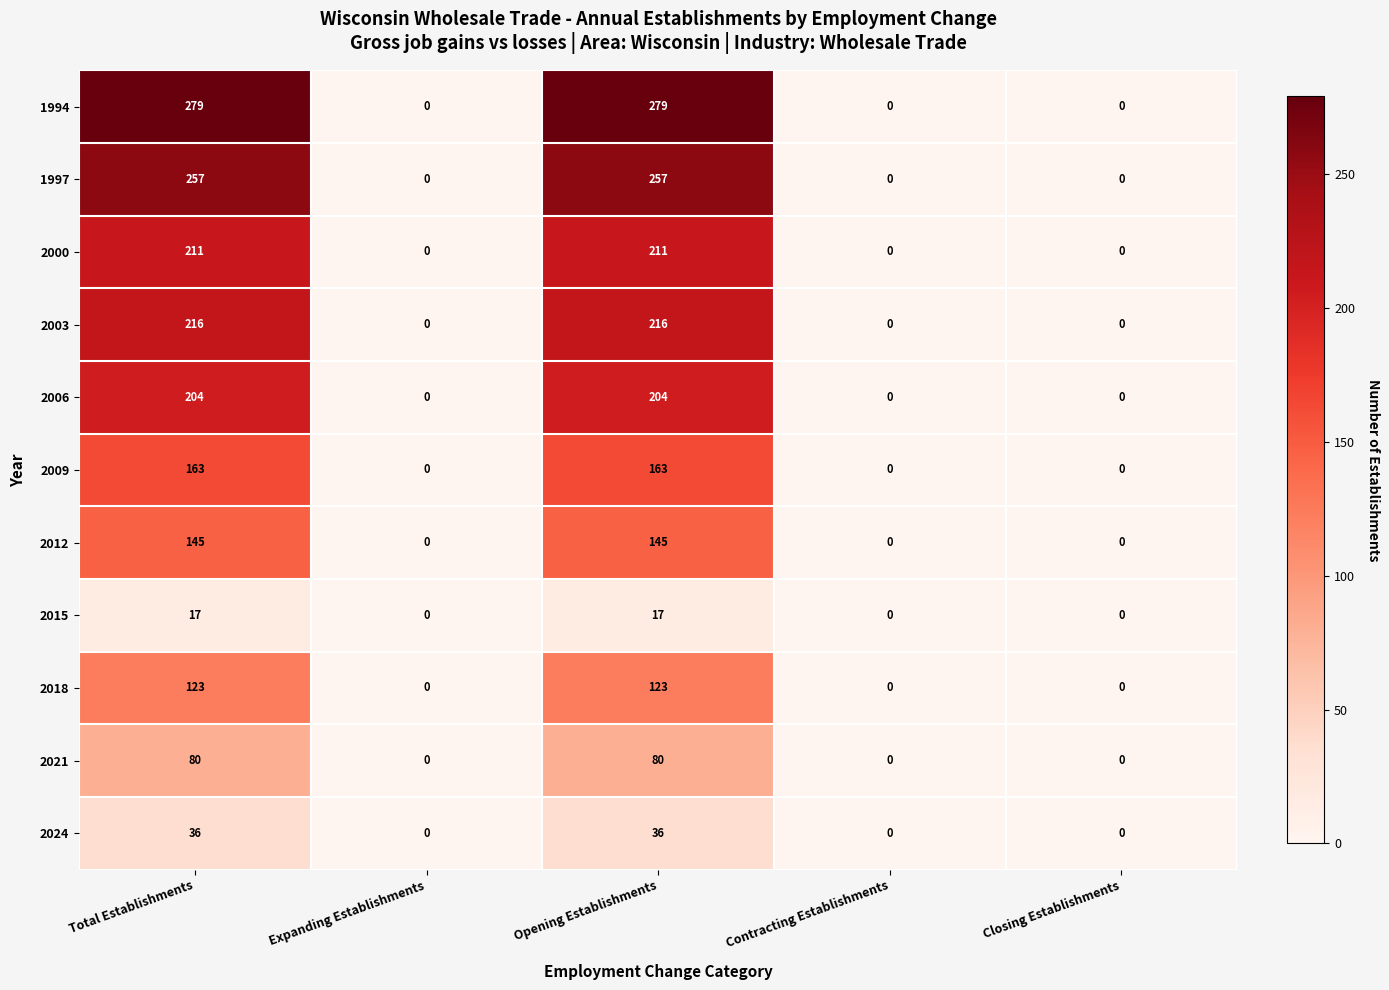

What is the sum of all 2024 values?

72